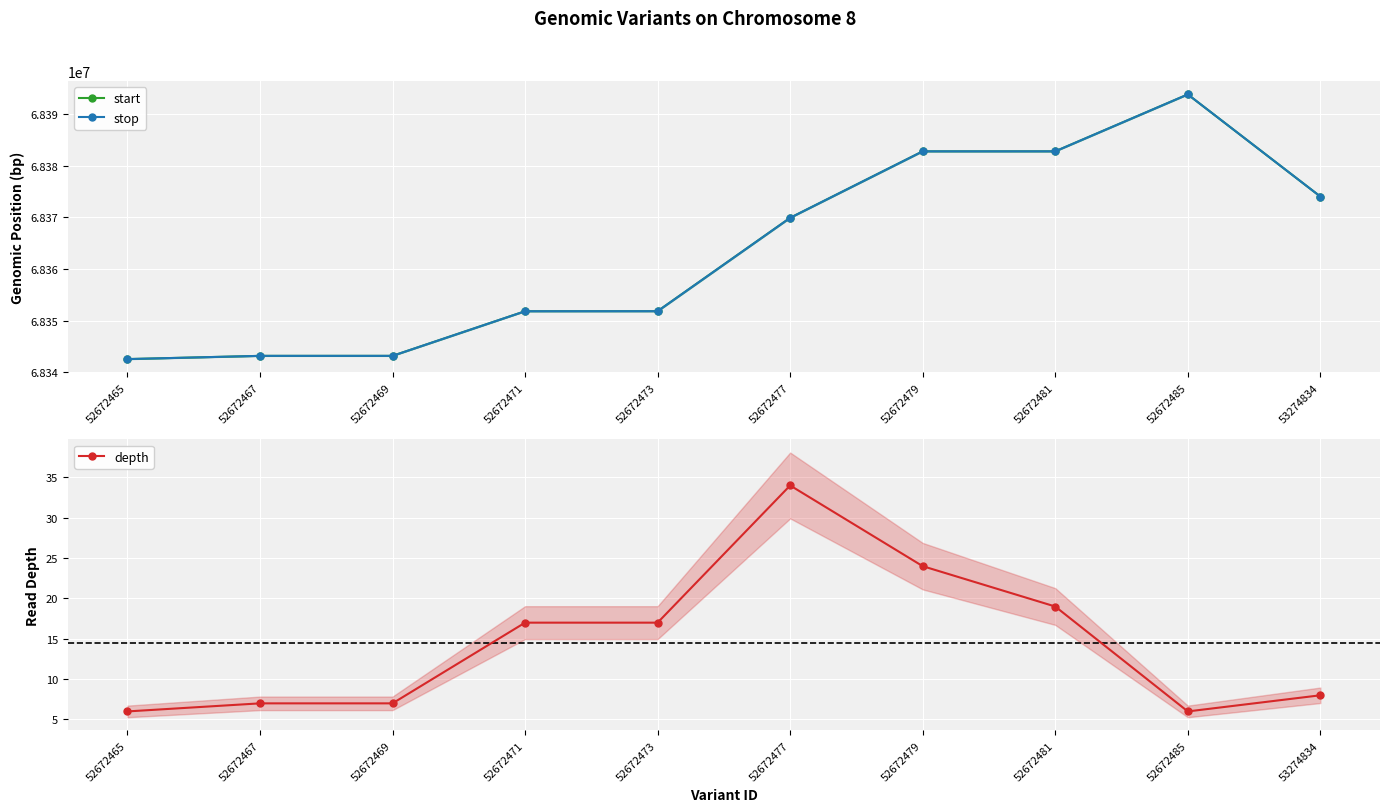

At which label is start closest to 68368189?

52672477